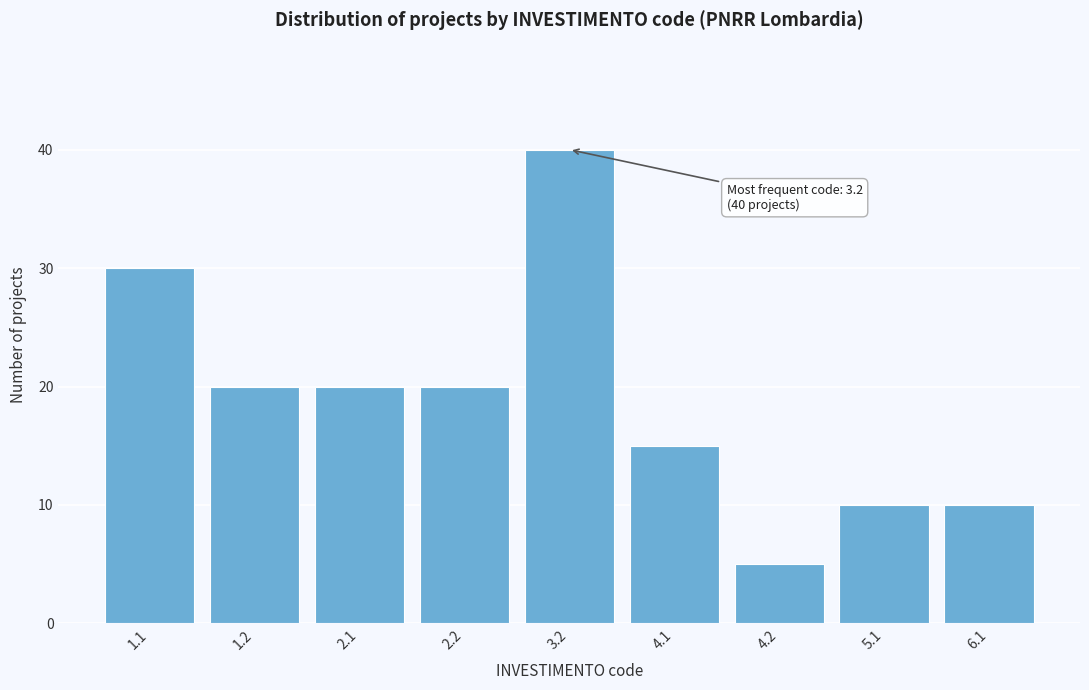

Reading right to left, list all the values displayed in this chart.

6.1=10	5.1=10	4.2=5	4.1=15	3.2=40	2.2=20	2.1=20	1.2=20	1.1=30